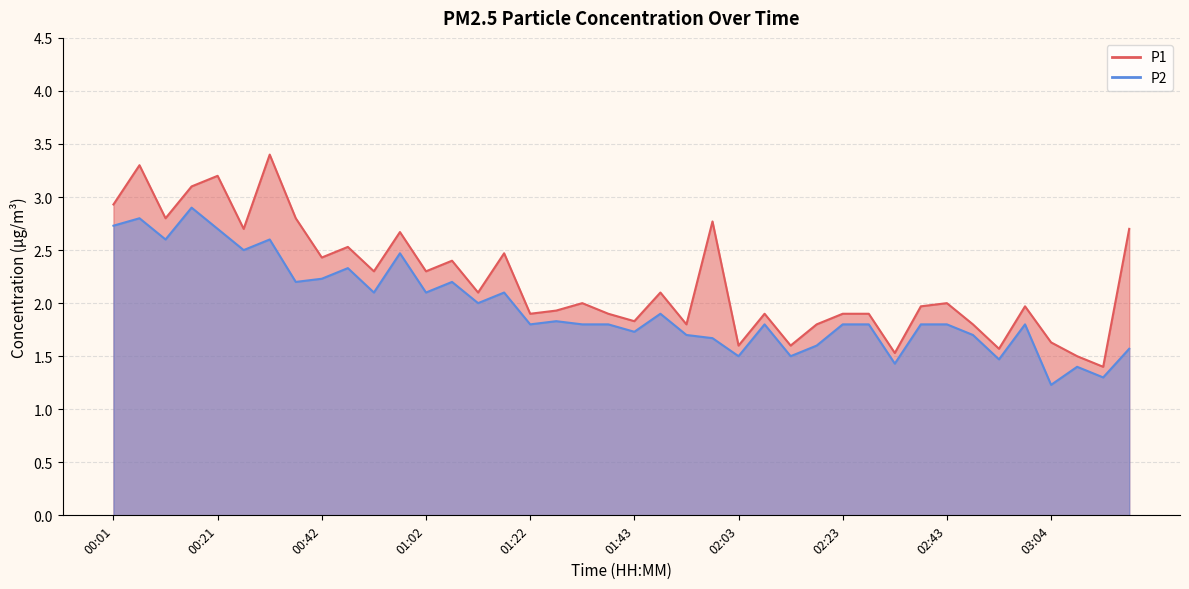

At which category does P2 reach its first local valley?

00:11